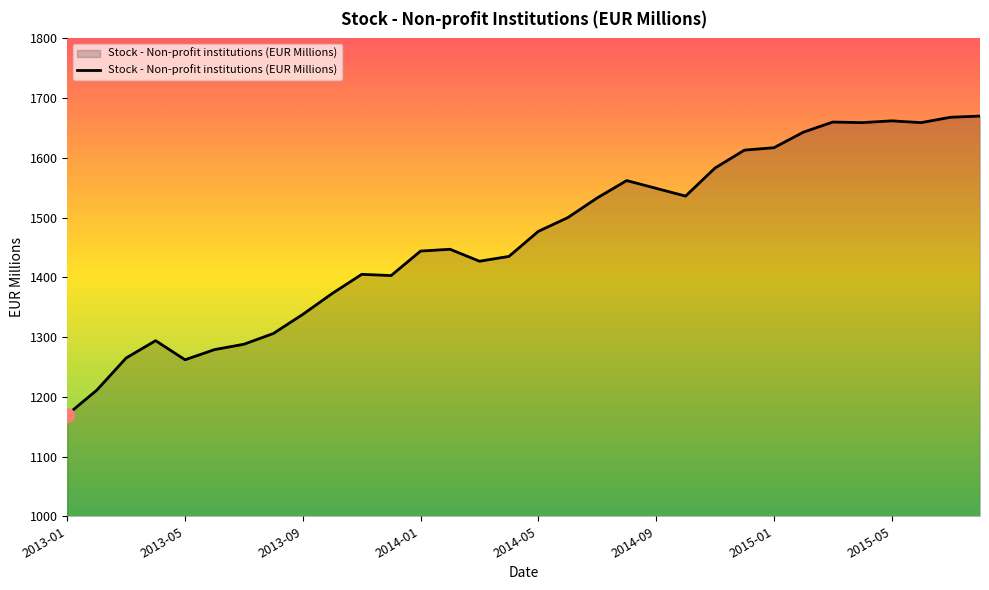

What is the difference between the maximum and minimum values?

500